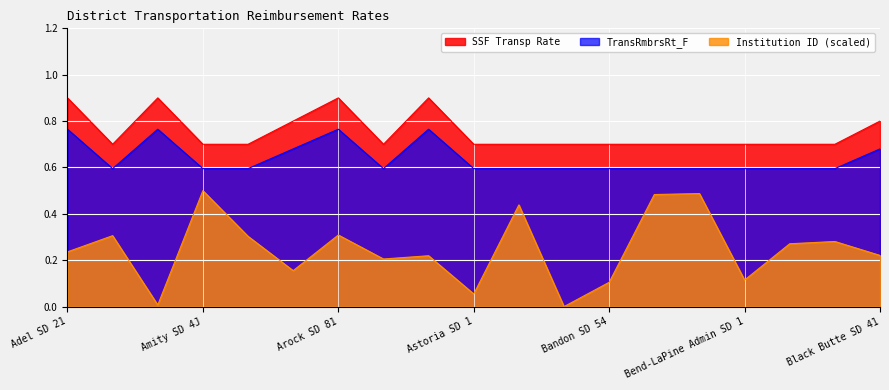

What position from the right is Adrian SD 61?

18